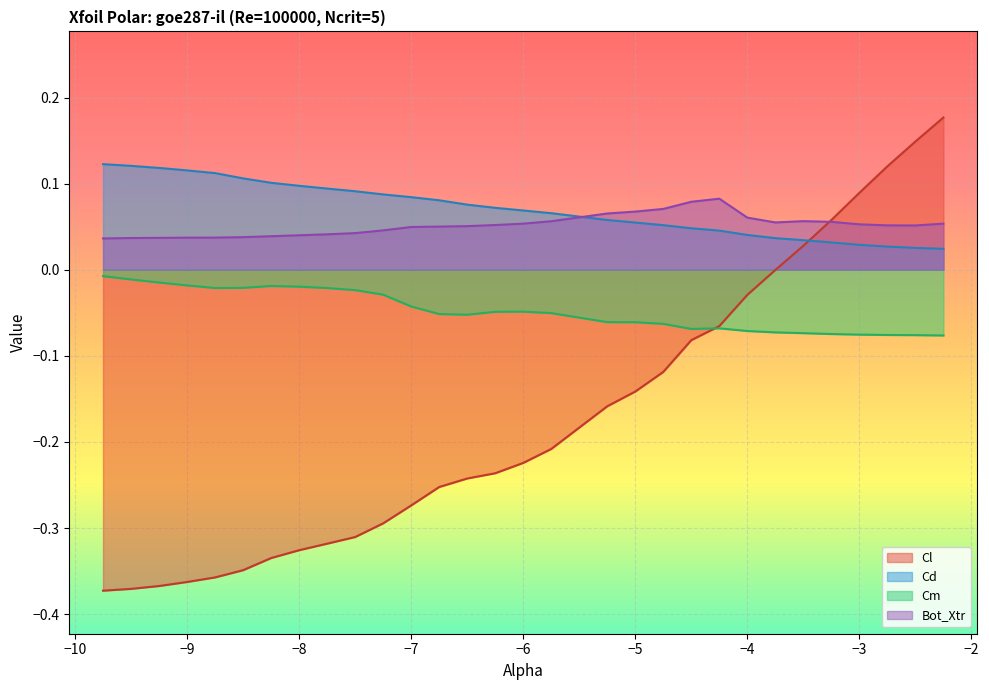

True or false: Cd has a value of 0.0 at -3.5.

True